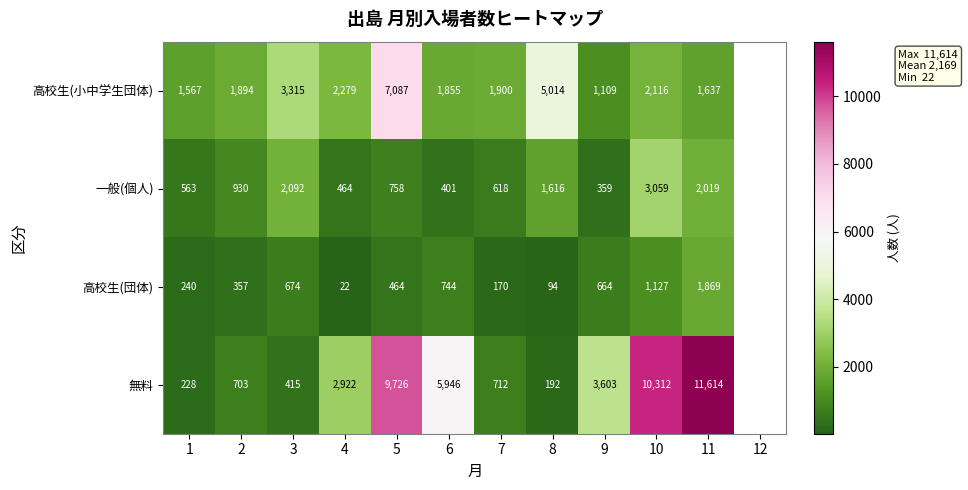

What is the sum of the 一般(個人) values at 4 and 6?

865